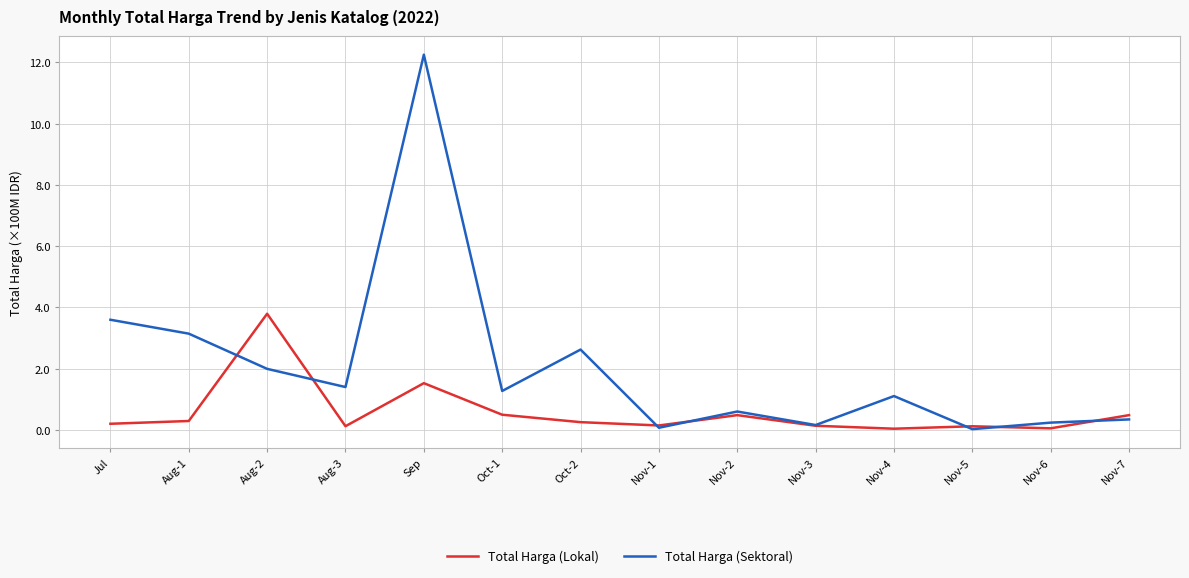

At which label is Total Harga (Sektoral) closest to 6?

Jul